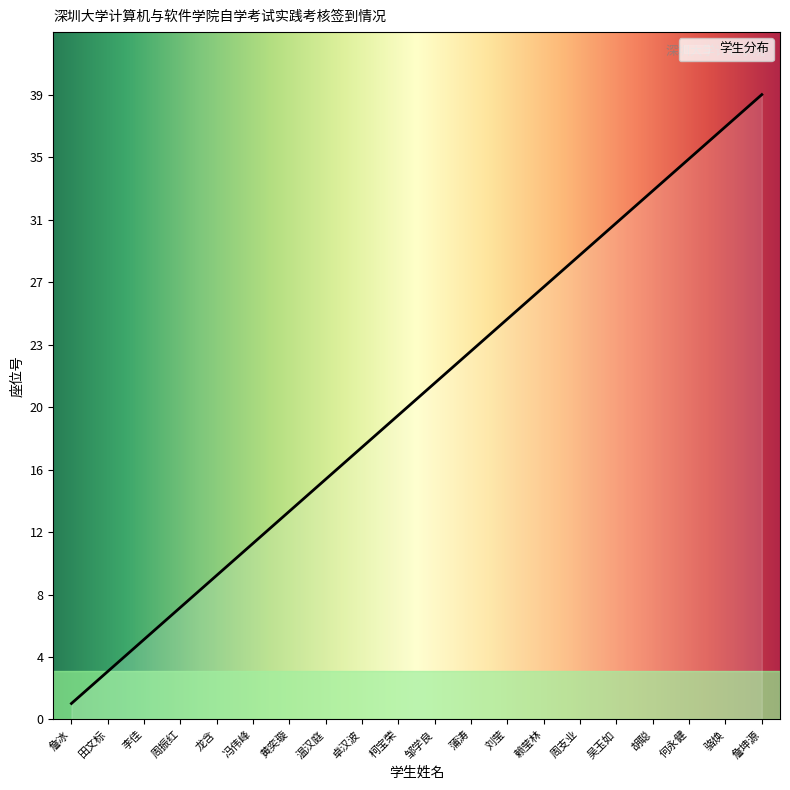

Where is the data nearest to the value 20?

柯宝荣